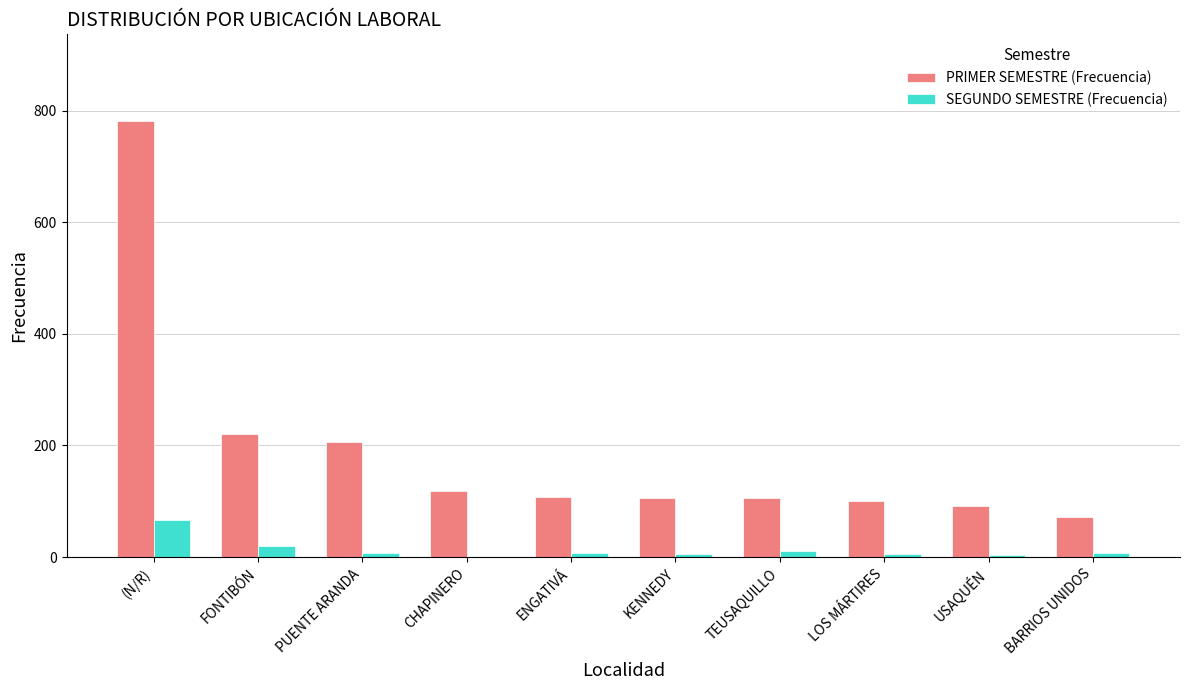

What is the maximum value shown in the chart?

781